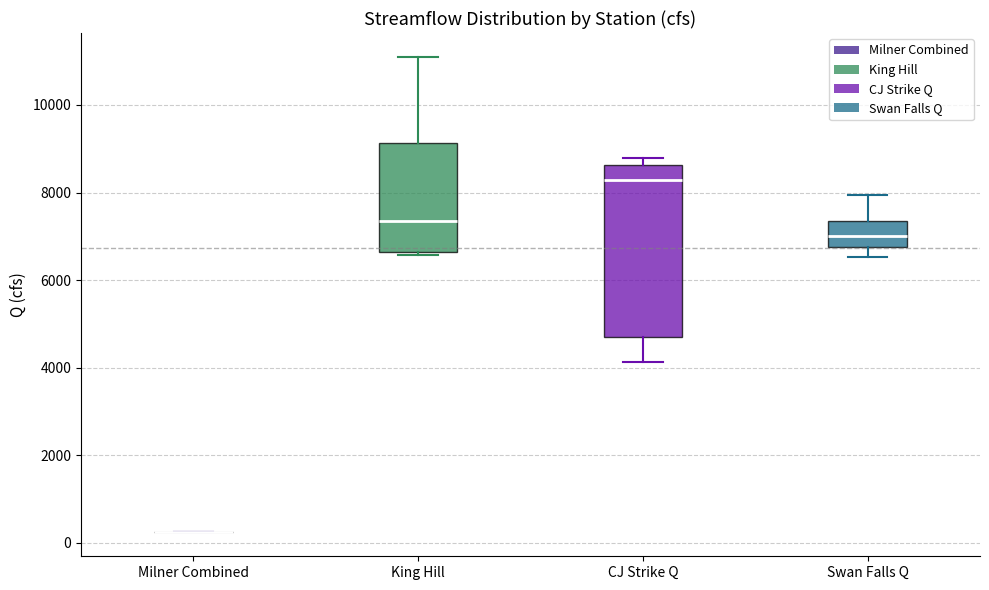

Reading left to right, transcribe this box plot: for each box, give where its median line is, the range the box spans, and where its two whiskers end, as read against the y-axis. The values are not printed on the chart, so give them approximately, as read against the axis.

Milner Combined: box collapsed to a line at 200, whiskers 200 to 200
King Hill: median 7400, box 6600 to 9200, whiskers 6600 (just below the box's lower edge) to 11200
CJ Strike Q: median 8200, box 4800 to 8600, whiskers 4200 to 8800
Swan Falls Q: median 7000, box 6800 to 7400, whiskers 6600 to 8000